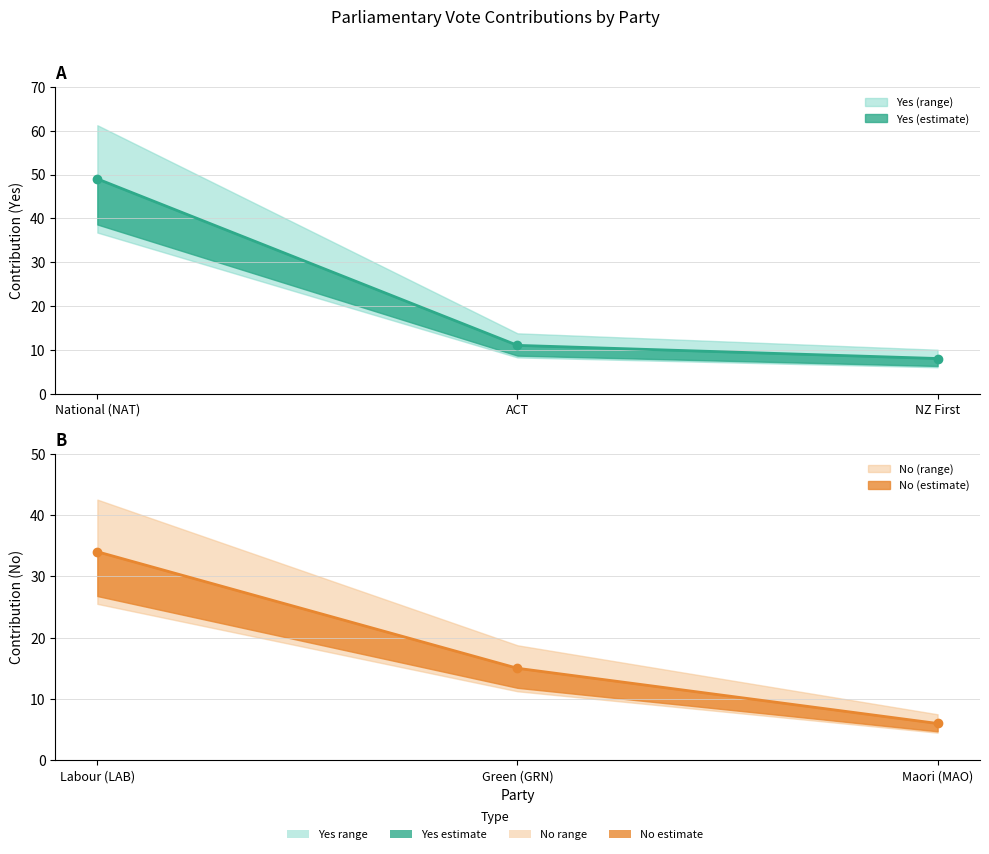

What is the difference between the Yes values at NZ First and National (NAT)?

41